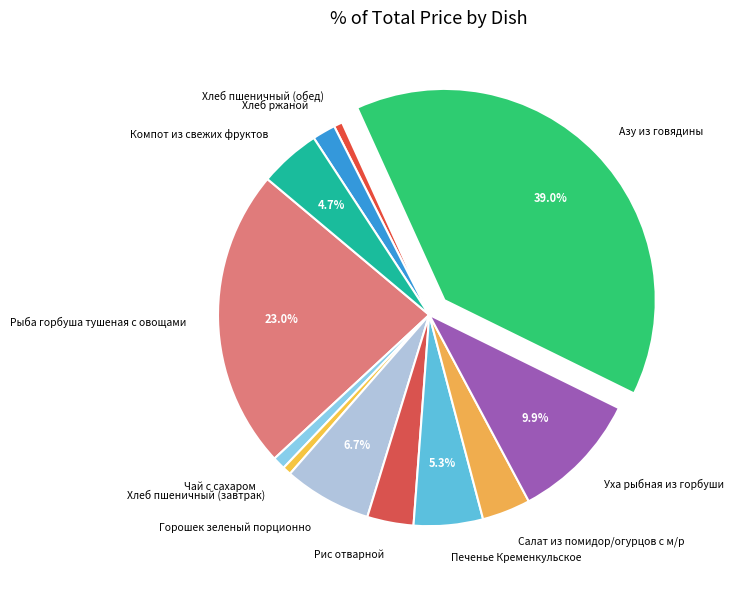

What percentage is the Печенье Кременкульское slice, to the nearest percent?

5%